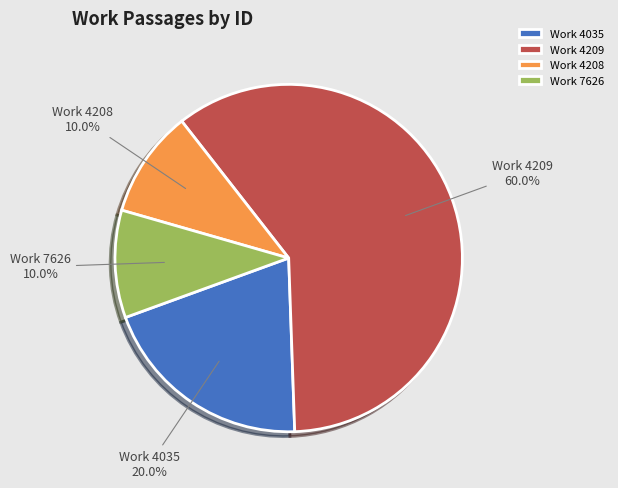

What is the total percentage of Work 7626 and Work 4208?

20.0%